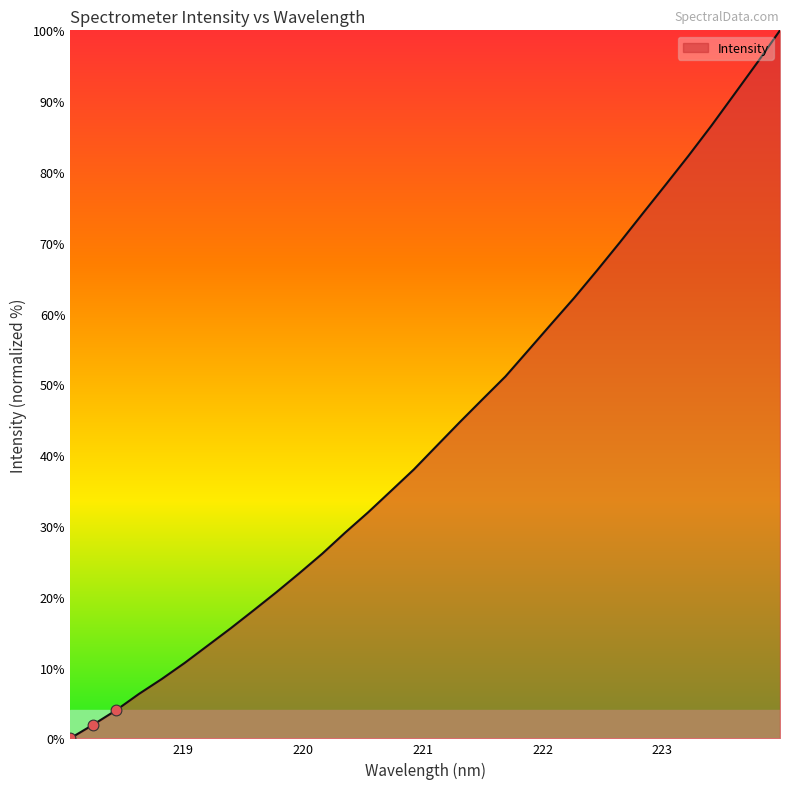

What is the difference between the maximum and minimum values?

100.0